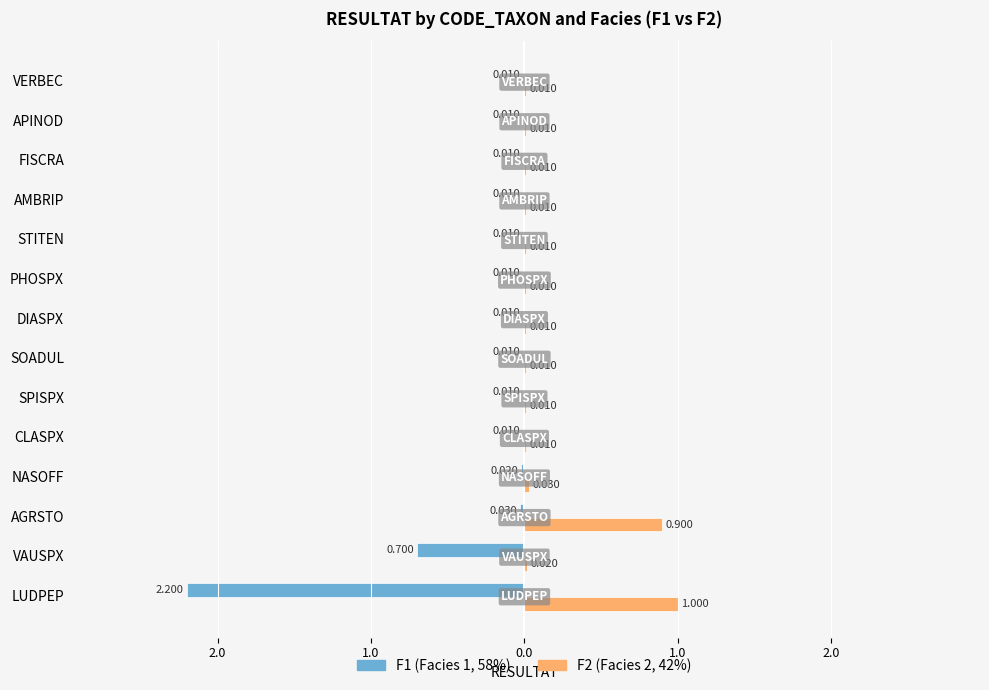

How many series are shown in this chart?

2